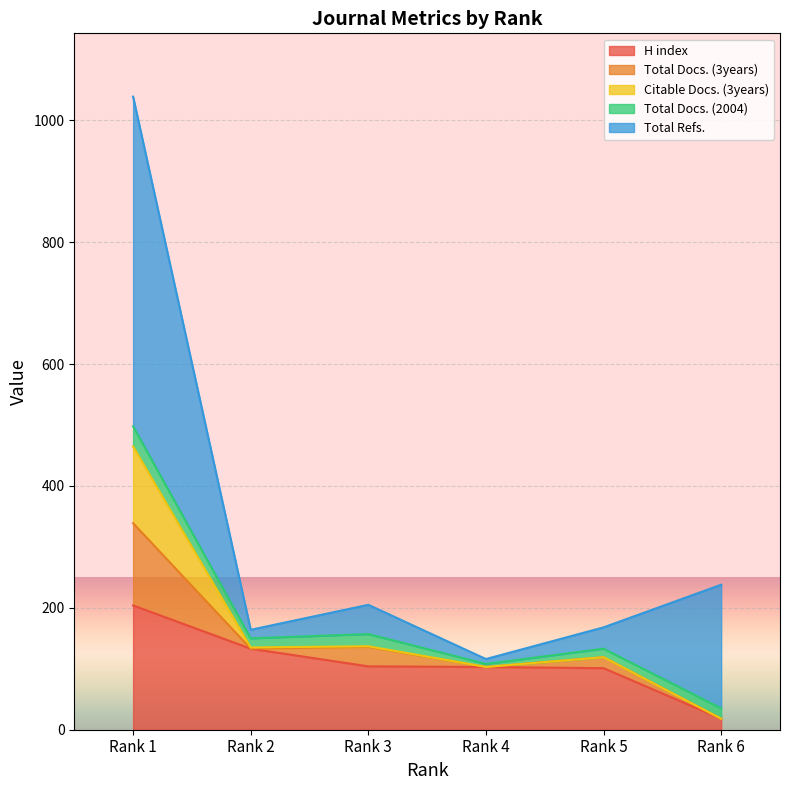

Between Rank 2 and Rank 1, which is larger?

Rank 1